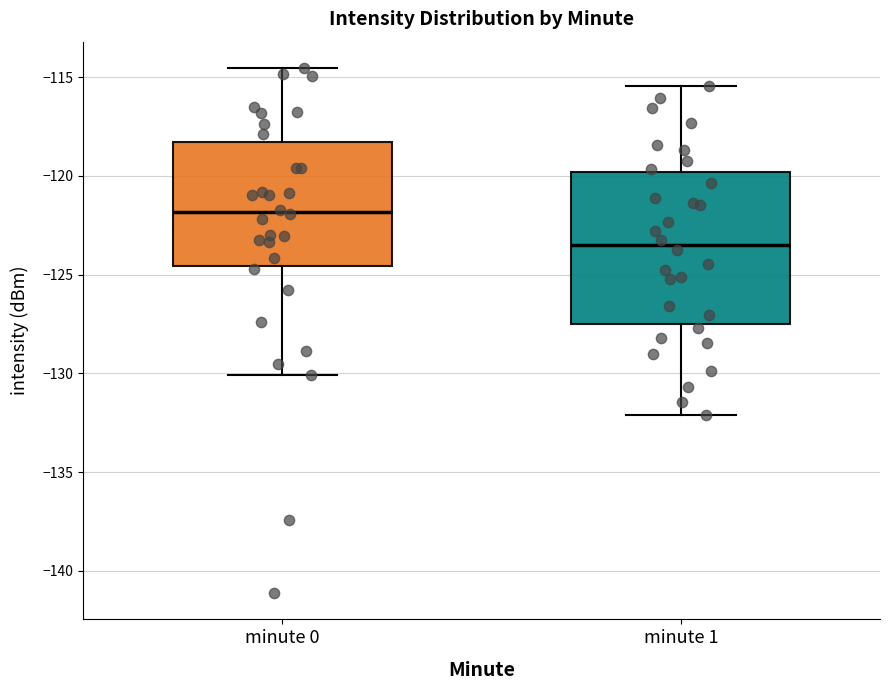

Where does the upper whisker of the box for minute 0 end on the y-axis? The values are not printed on the chart, so give them approximately, as read against the axis.

-114.5